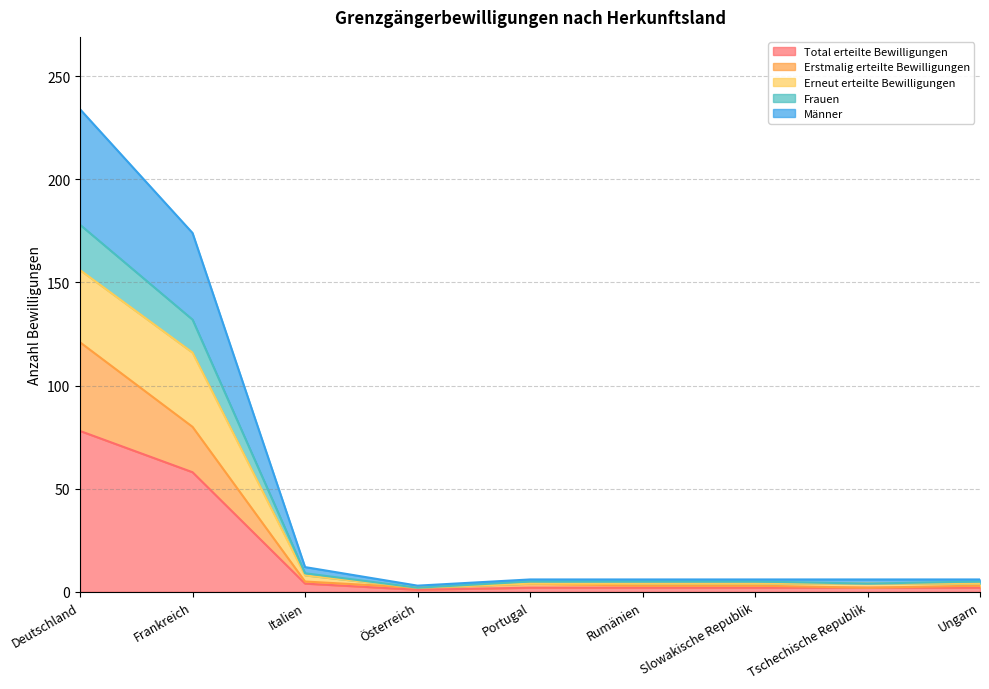

What is the maximum value for Total erteilte Bewilligungen?

78